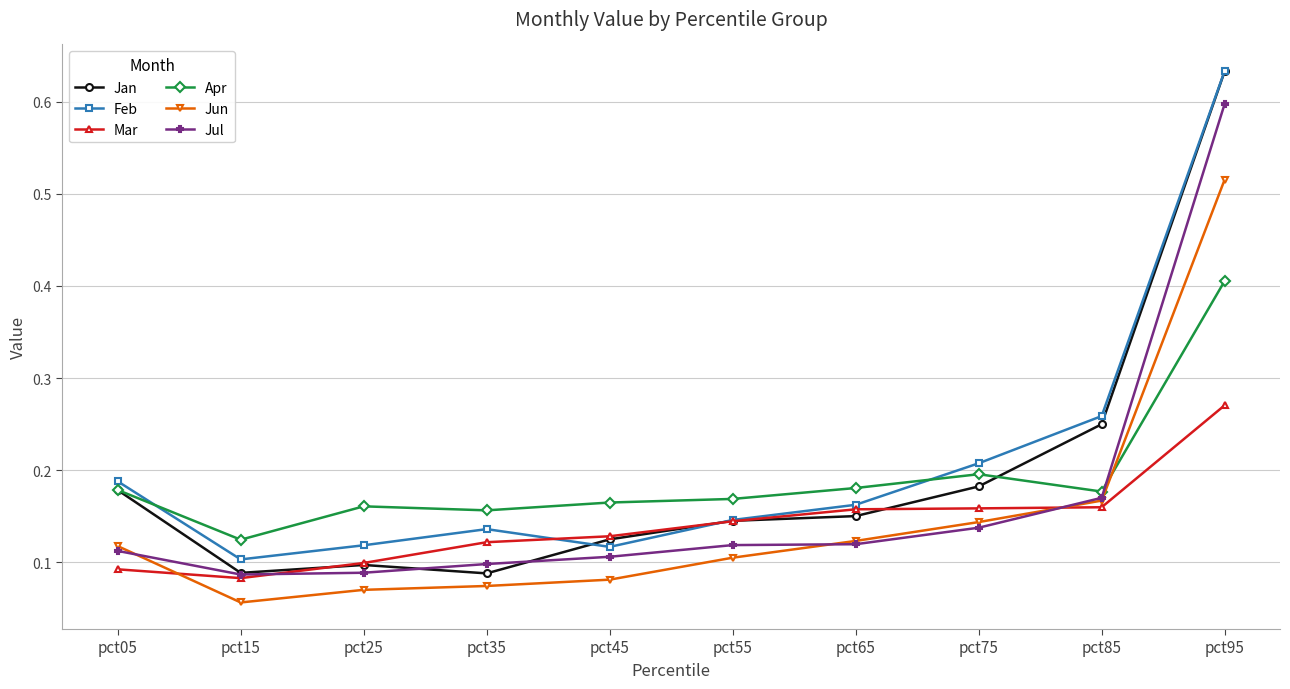

At which label is Jun closest to 0?

pct15